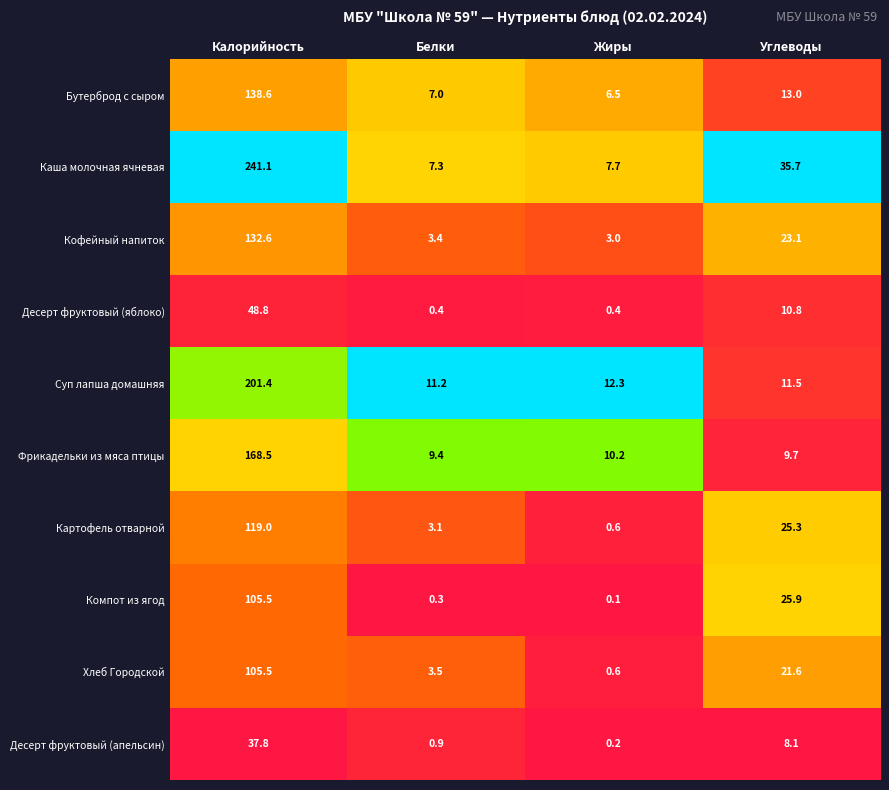

Which category has the highest value in the Хлеб Городской series?

Калорийность